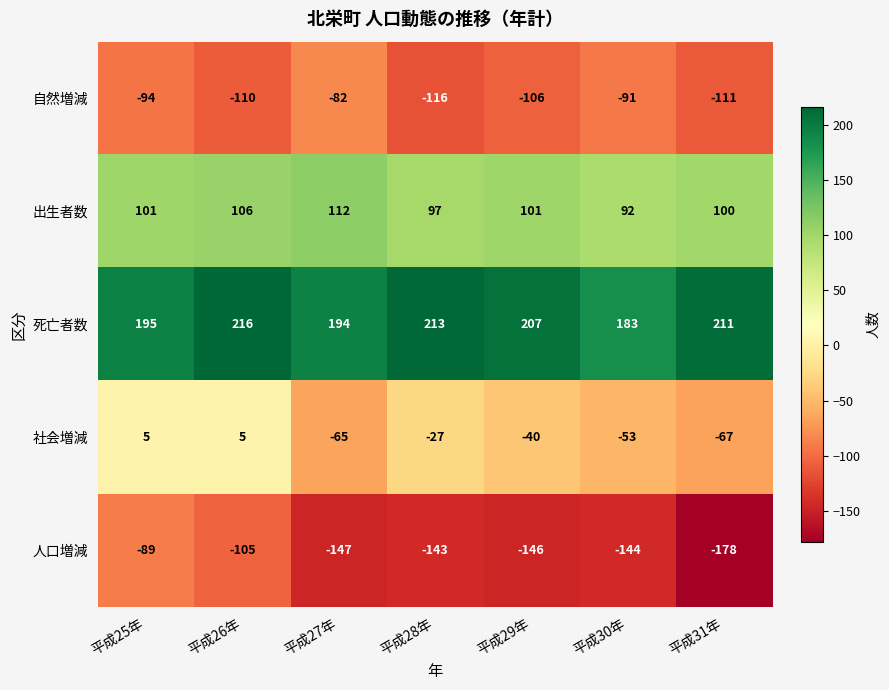

Is the value of 人口増減 at 平成27年 greater than the value of 自然増減 at 平成27年?

No